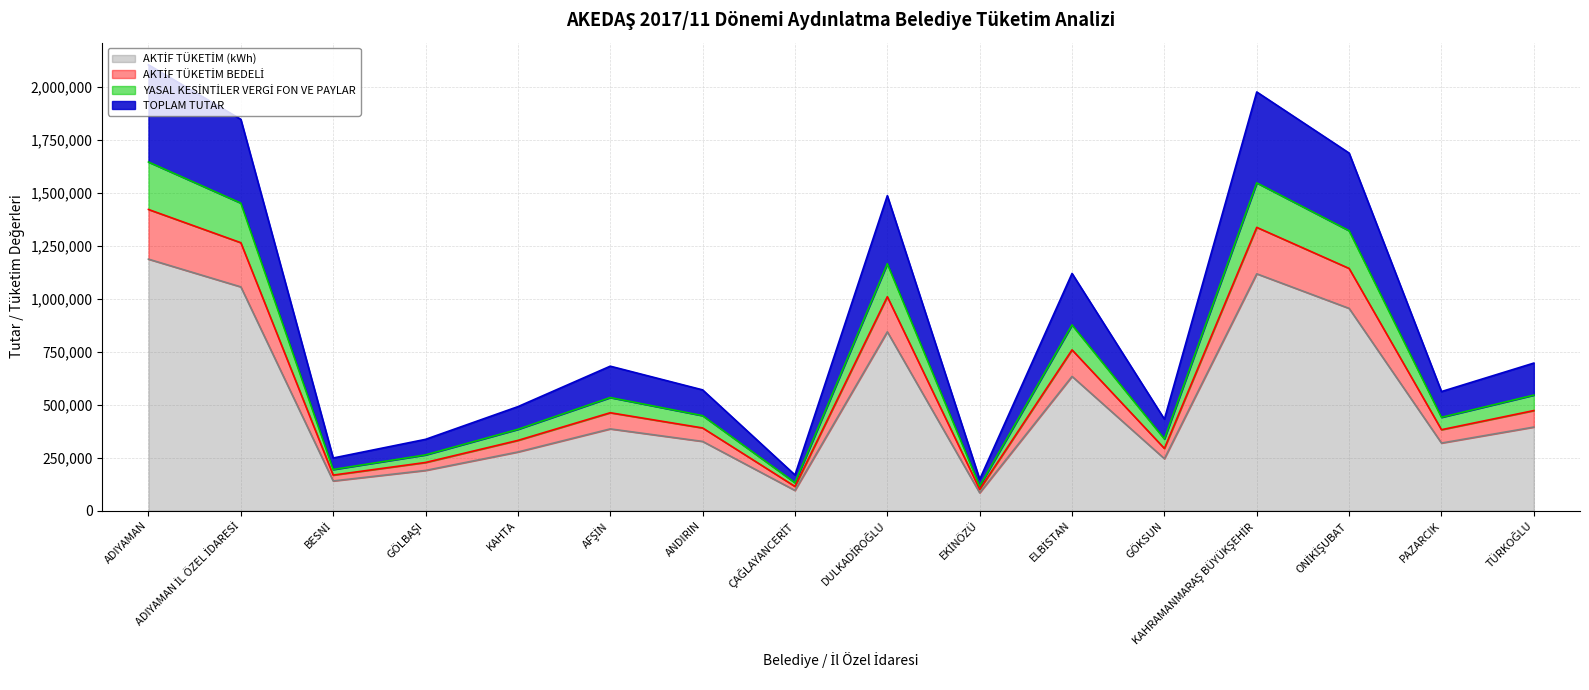

In YASAL KESİNTİLER VERGİ FON VE PAYLAR, how many points are lower than both neighbors (excluding endpoints)?

5